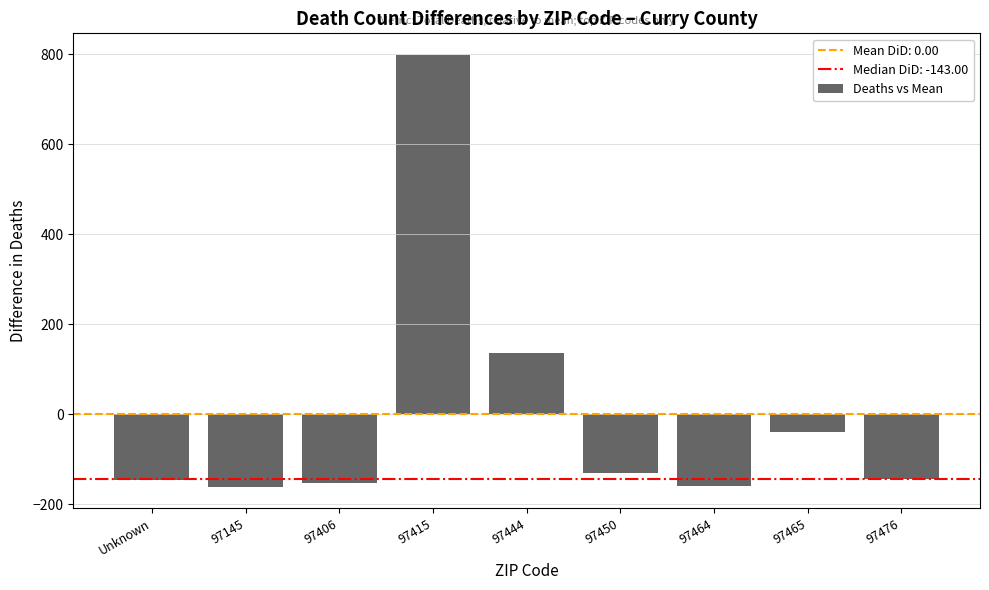

The value at 97450 is -72. True or false?

False